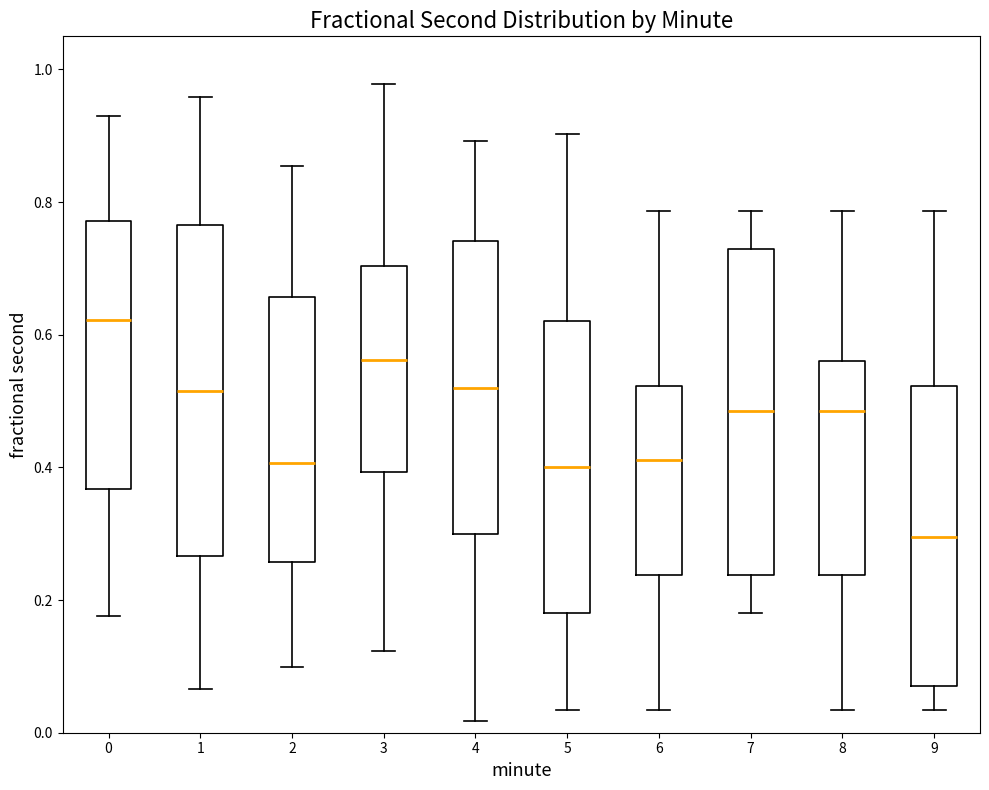

Which box's median line is the lowest?

9